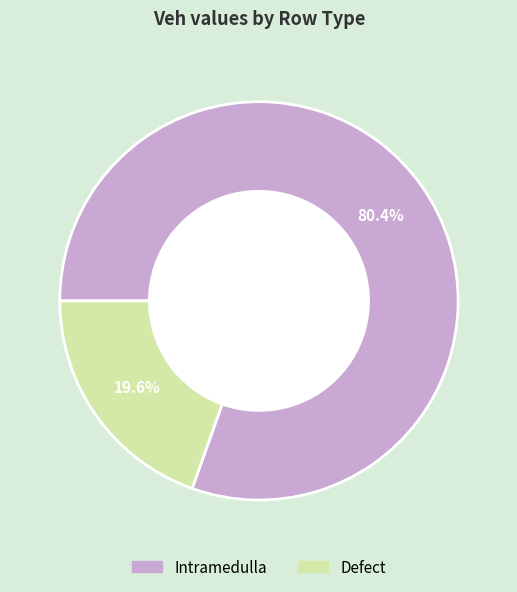

What portion of the pie excludes Defect?

80.4%